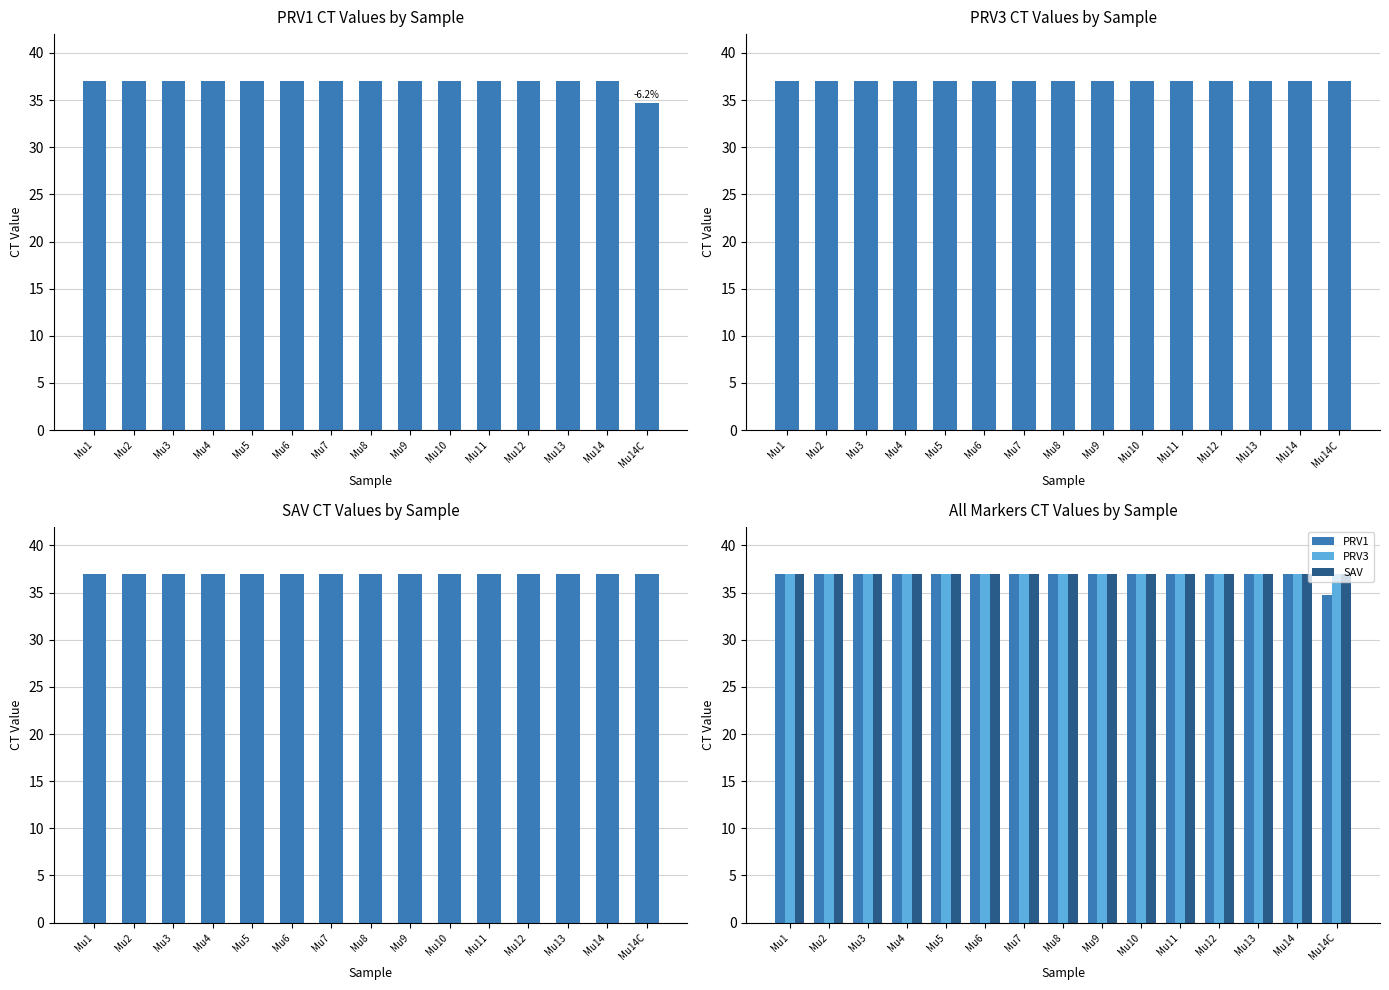

What are all the series names shown in the legend?

PRV1, PRV3, SAV